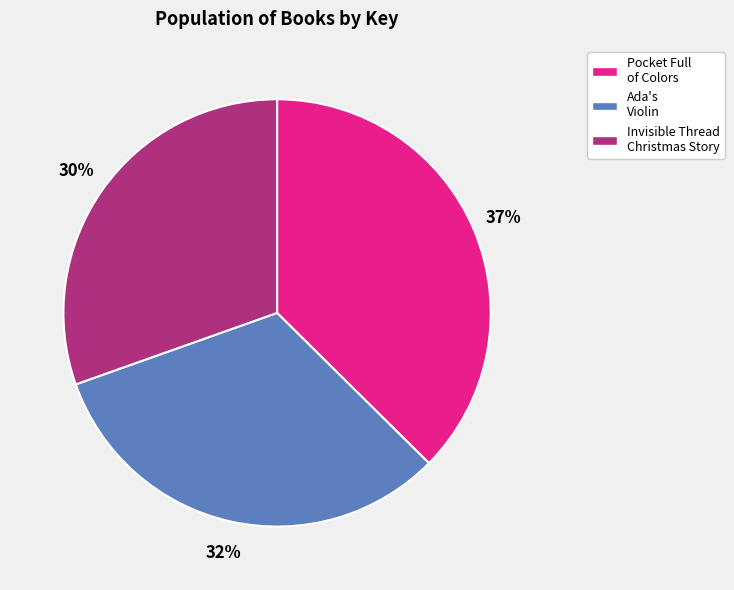

Which category has the smallest portion of the pie?

Invisible Thread Christmas Story